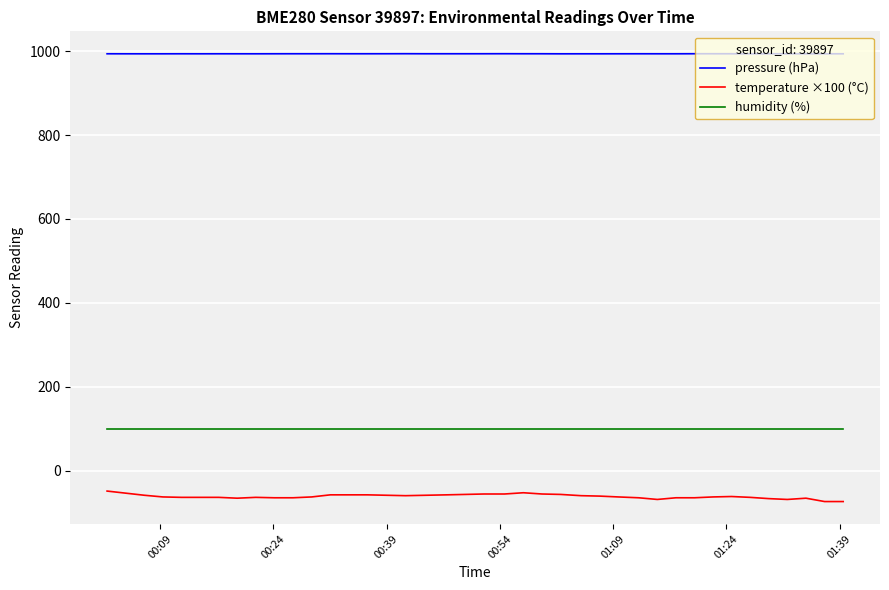

What are all the series names shown in the legend?

pressure (hPa), temperature ×100 (°C), humidity (%)